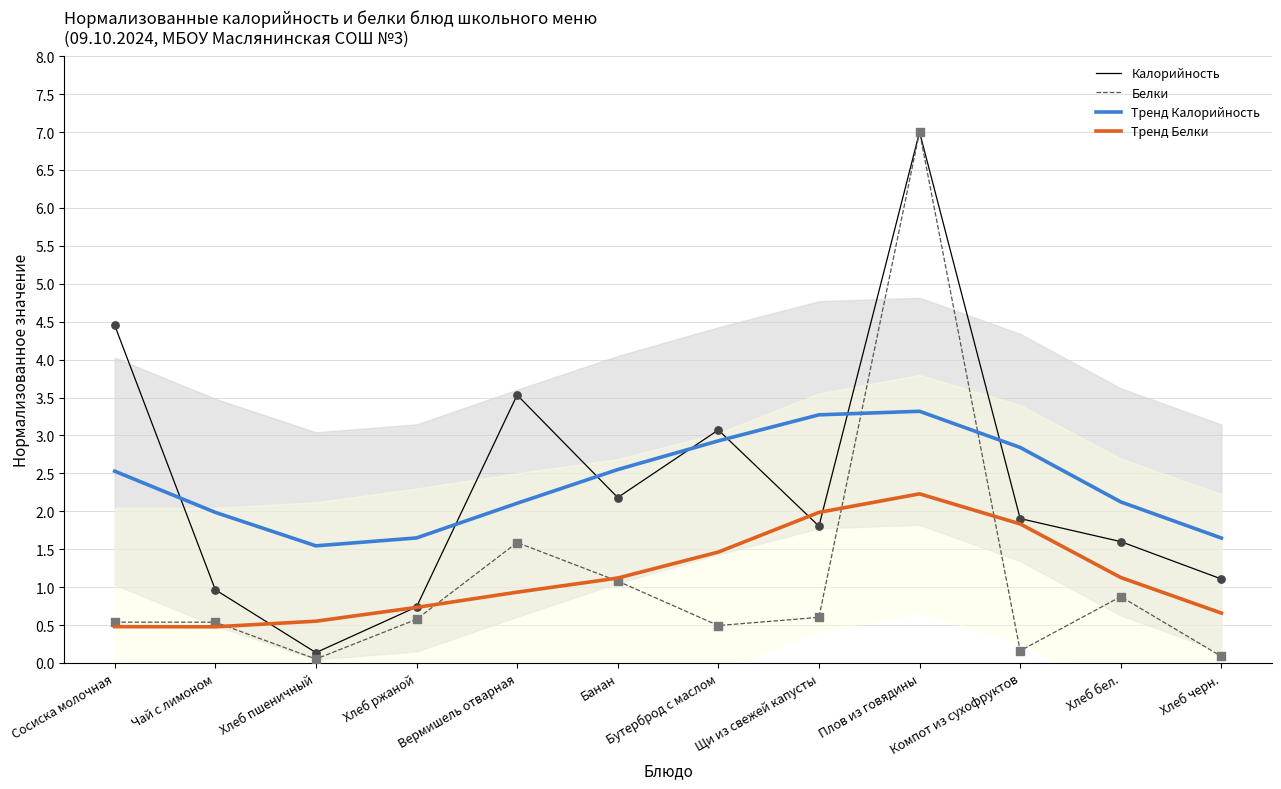

Which series contains the lowest Y value?

Белки